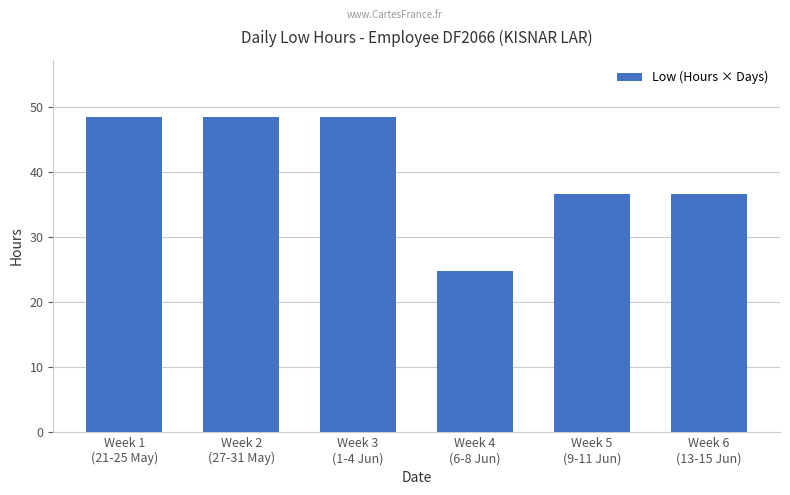

The value at Week 1
(21-25 May) is 78.6. True or false?

False